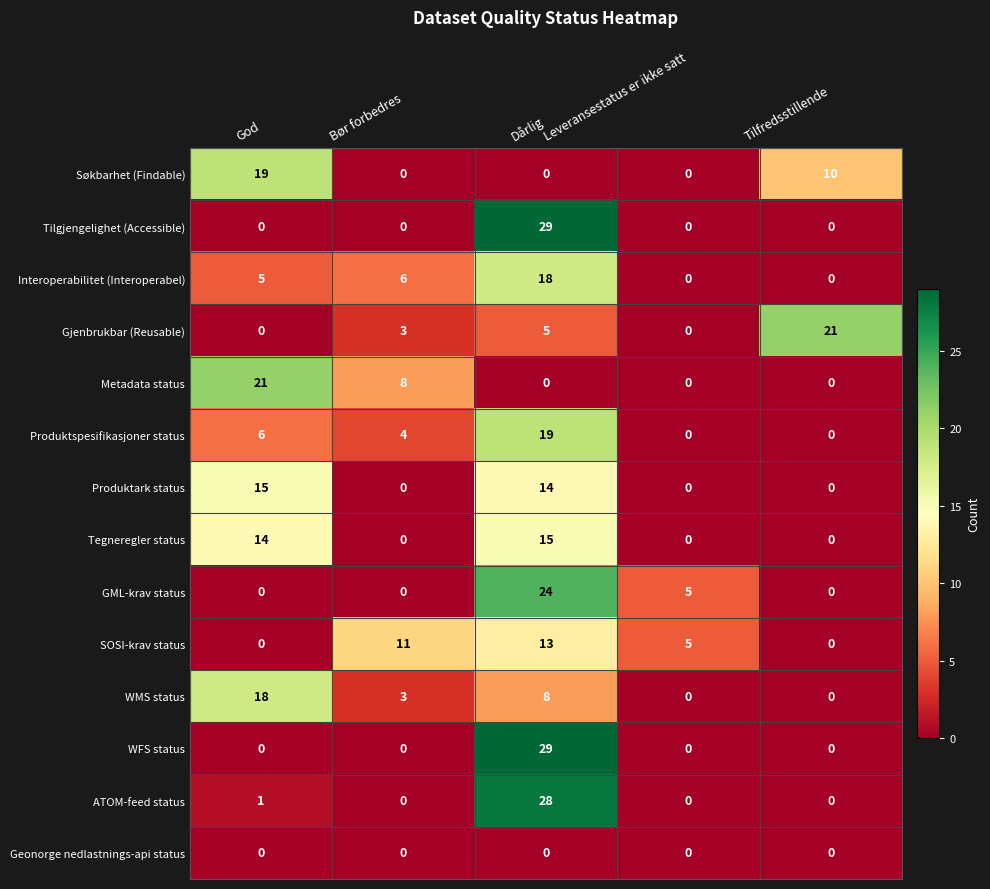

What is the sum of the Søkbarhet (Findable) values at Dårlig and God?

19